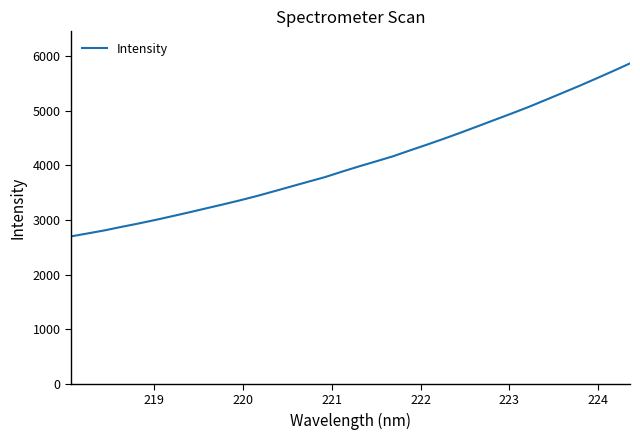

How many lines are shown in the chart?

1